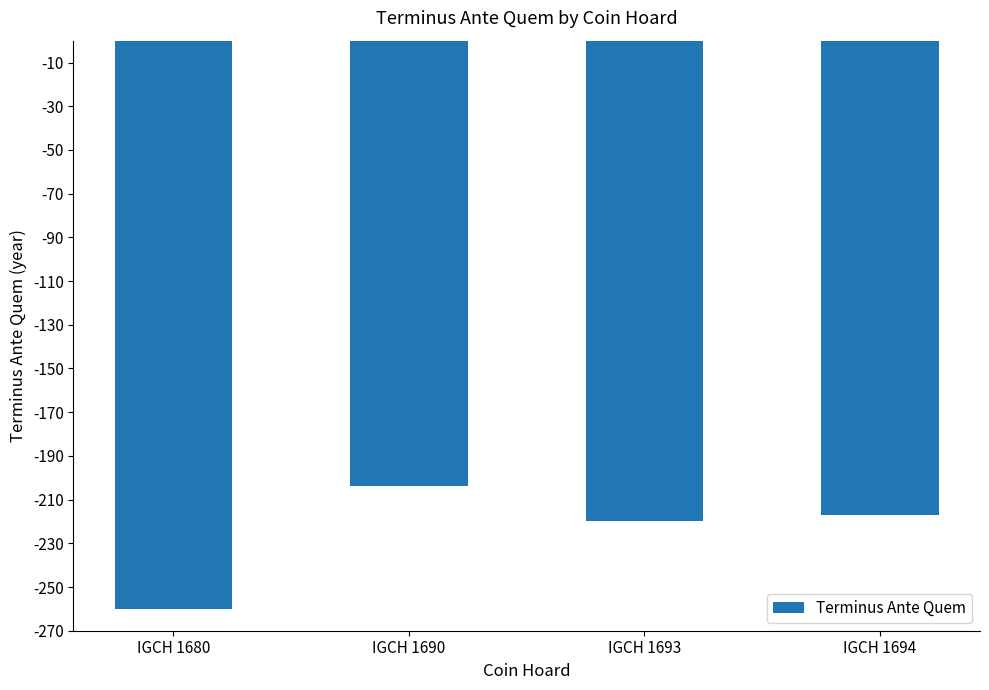

What is the minimum value shown in the chart?

-260